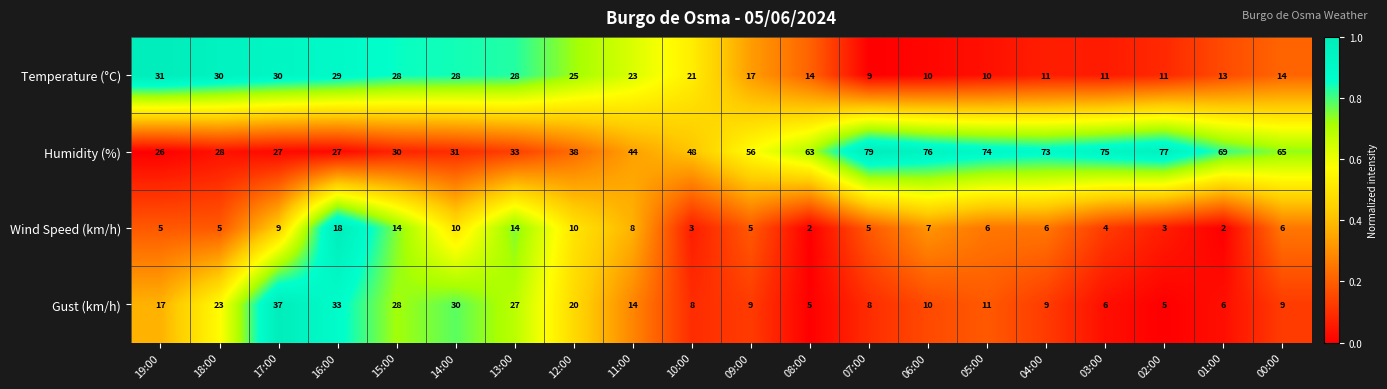

How many distinct data groups are displayed?

4